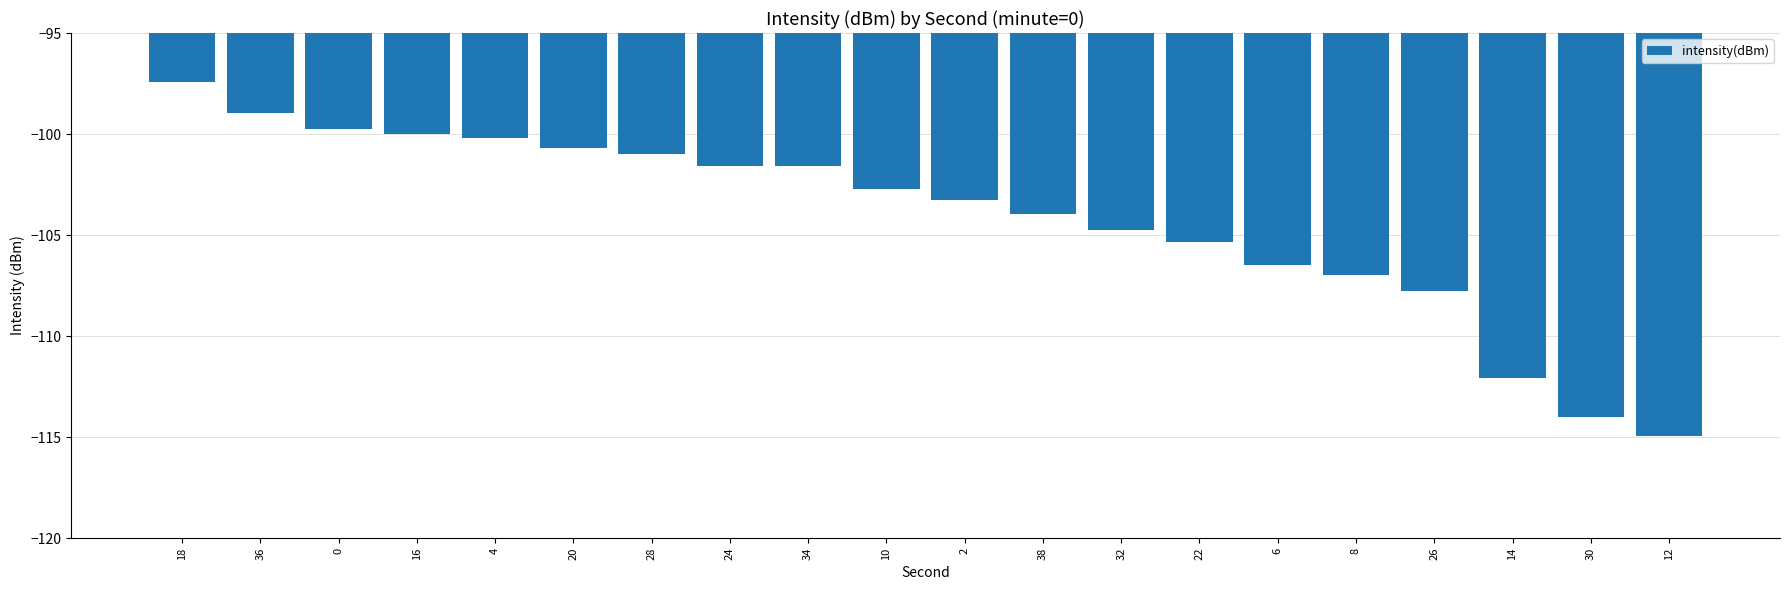

Between 18 and 38, which is larger?

18